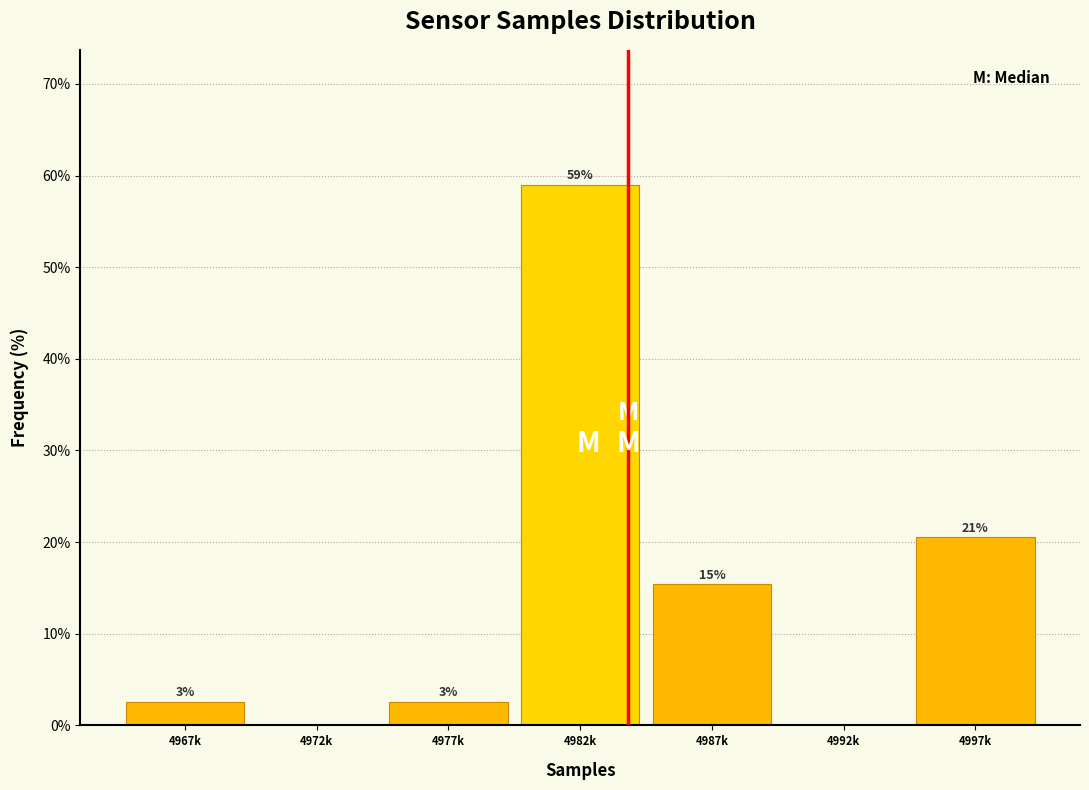

Are the bars horizontal?

No